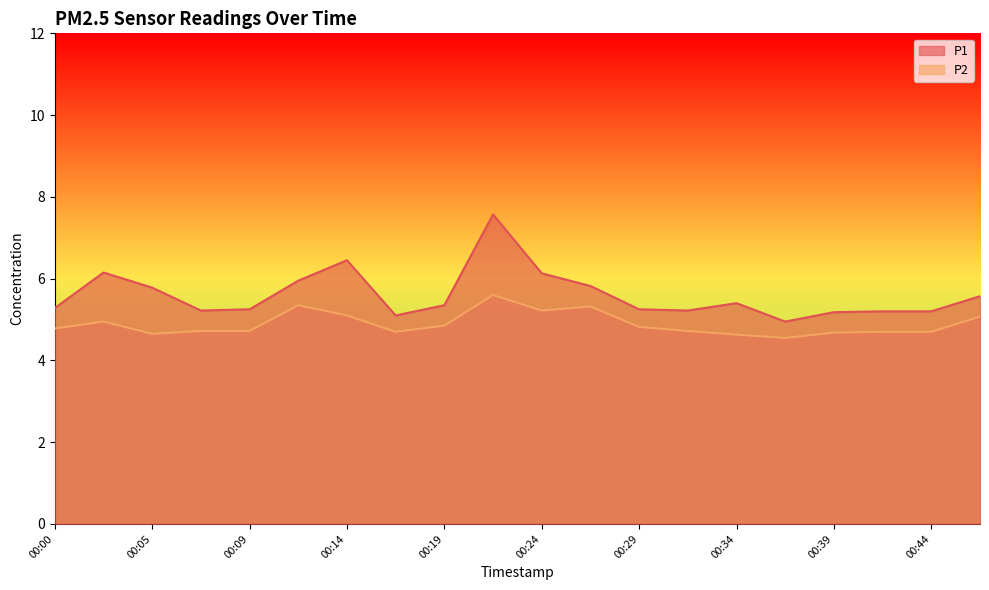

What is the average value of the P2 series?

4.9